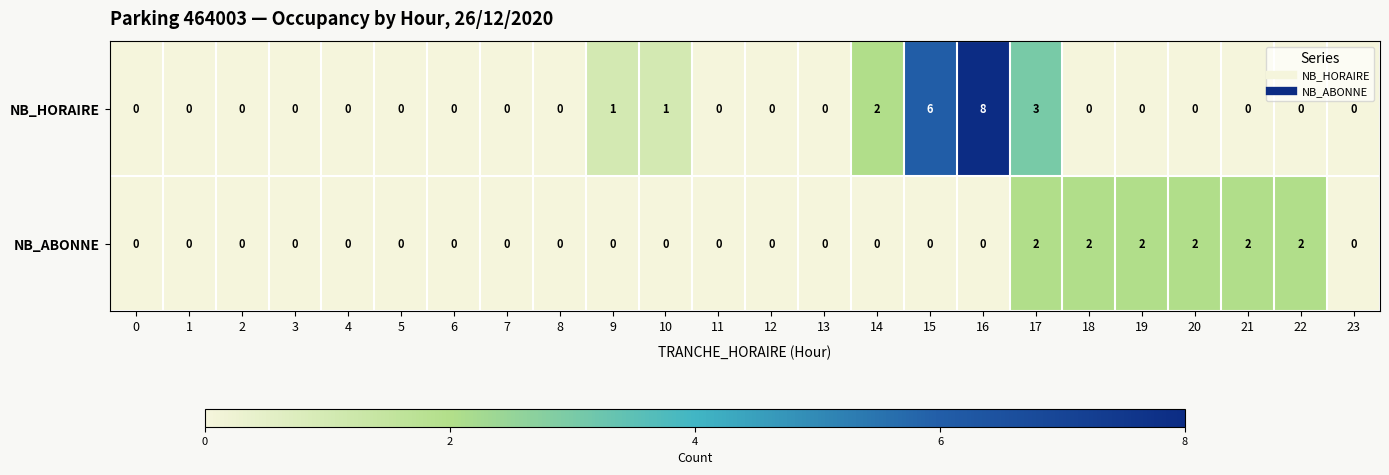

Which series has the widest spread of values?

NB_HORAIRE